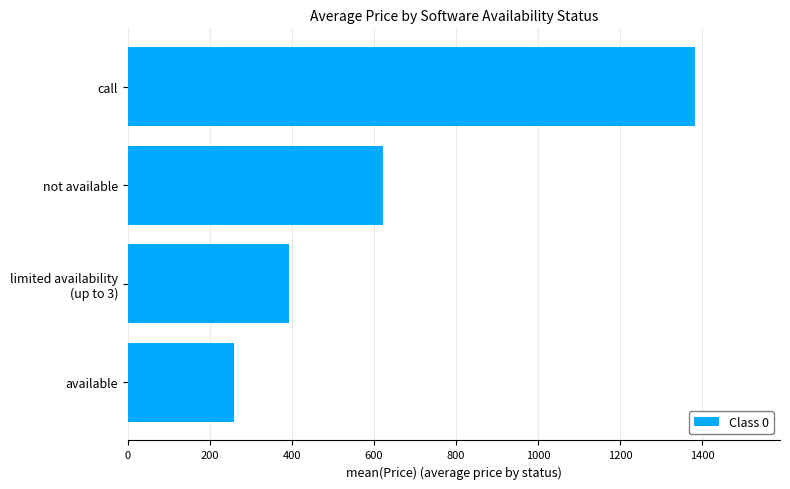

Approximately how many times larger is the value at call compared to not available?

2.2